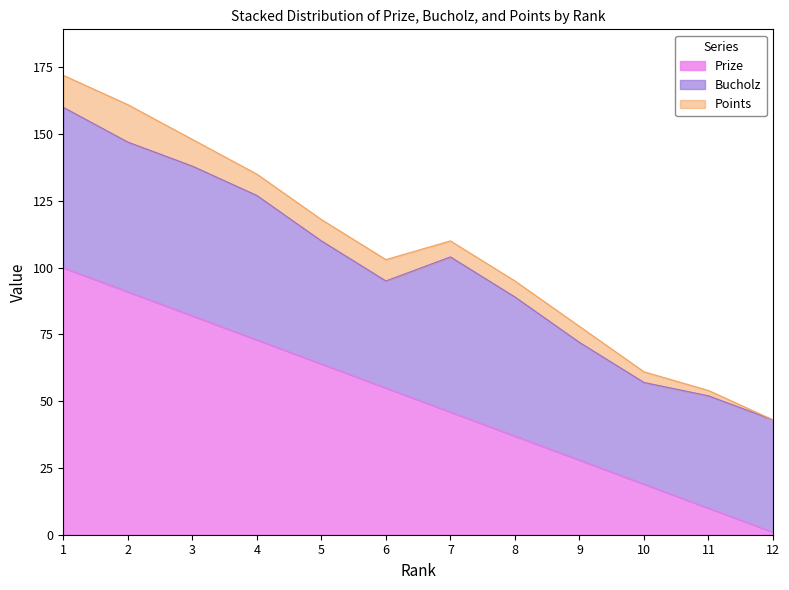

At which label is Points closest to 7?

4